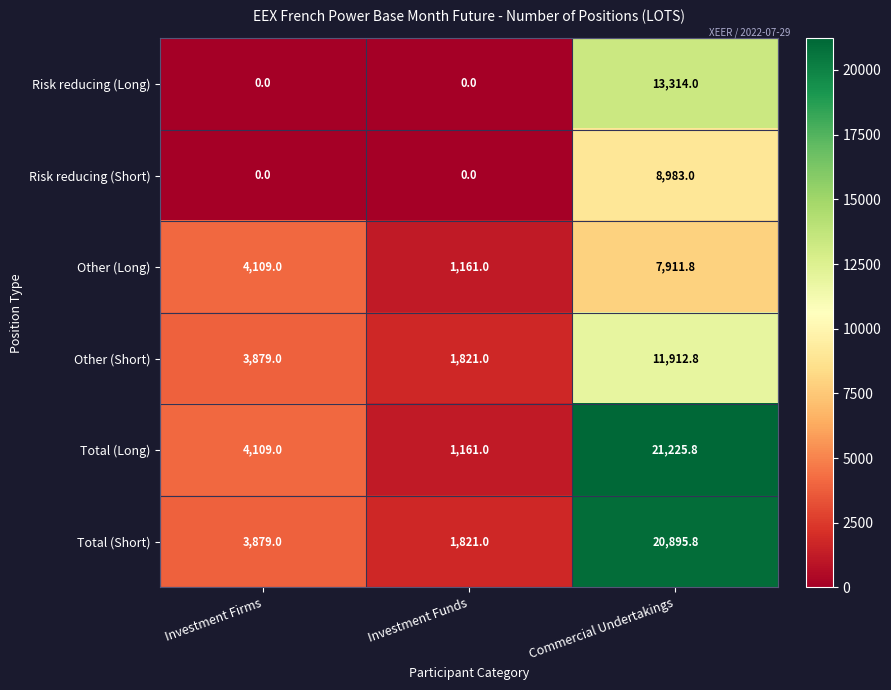

True or false: Other (Long) has a value of 1161.0 at Investment Funds.

True